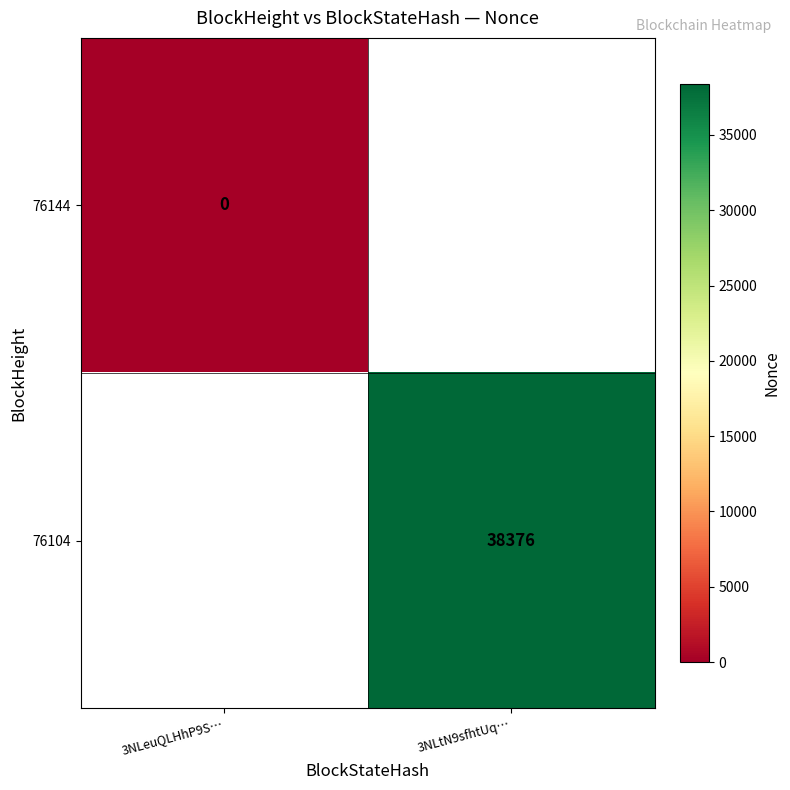

True or false: 76104 has a value of 38376 at 3NLtN9sfhtUq….

True